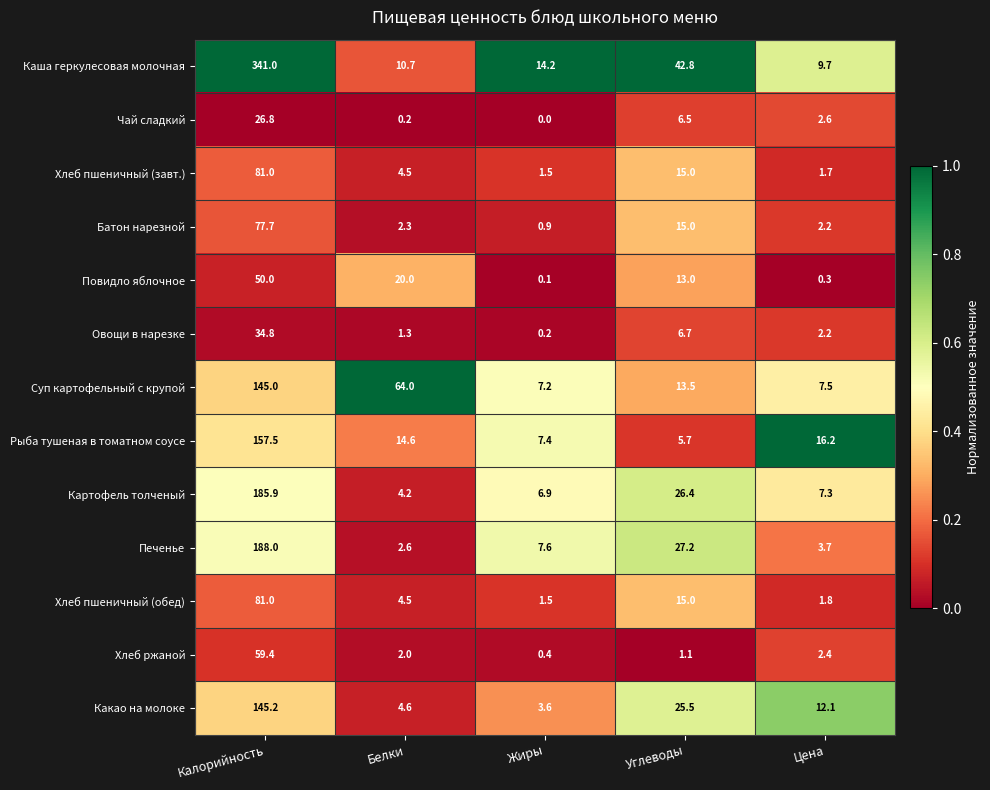

The Какао на молоке series shows 145.2 at Калорийность. True or false?

True